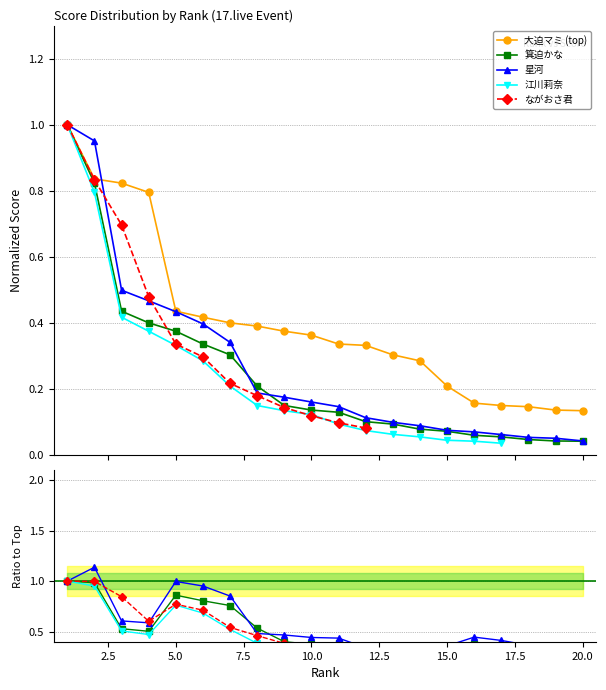

Is this an area chart (filled region under the line)?

No